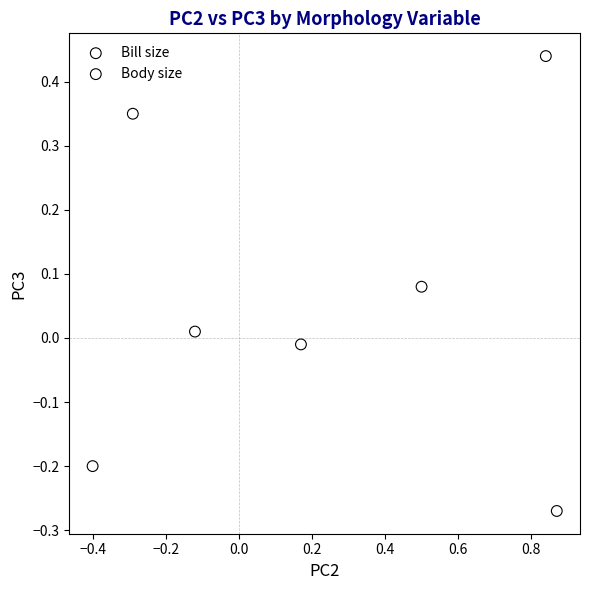

Which series has the largest Y range (max minus min)?

Body size